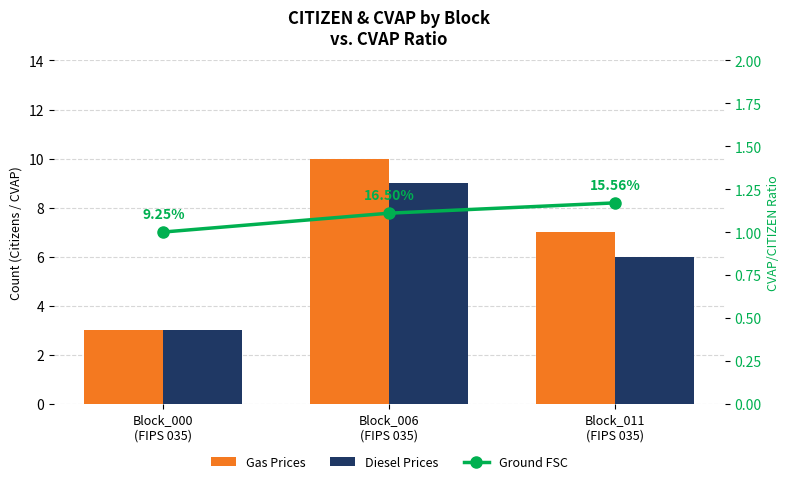

What is the sum of the Gas Prices values at Block_011
(FIPS 035) and Block_000
(FIPS 035)?

10.0